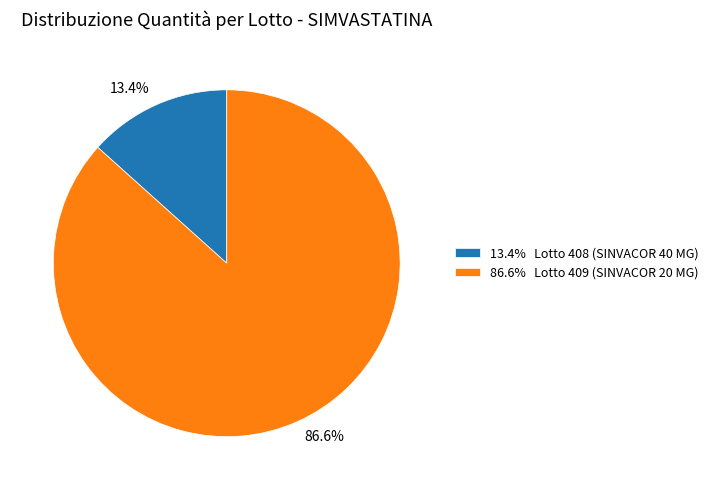

Which has a higher value, 86.6% or 13.4%?

86.6%